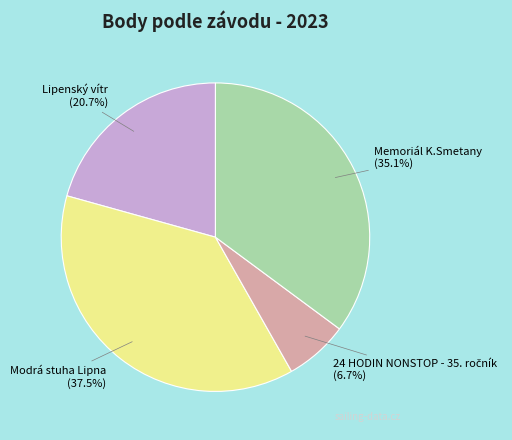

Do Lipenský vítr and Memoriál K.Smetany together represent more than half of the pie?

Yes